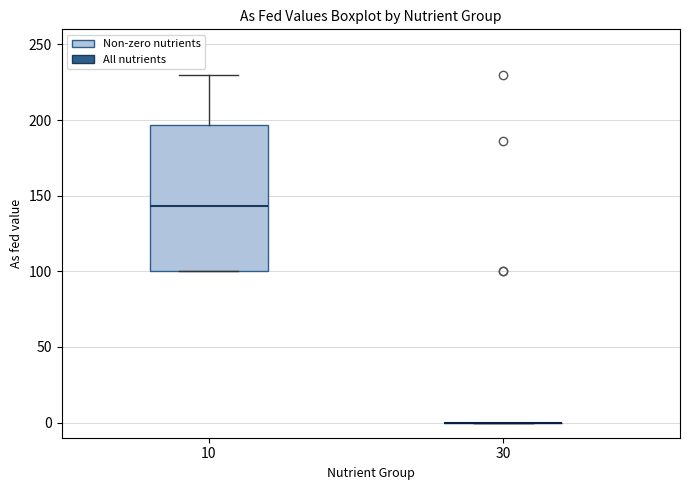

Which box is the tallest, from its lower edge to its upper edge?

10